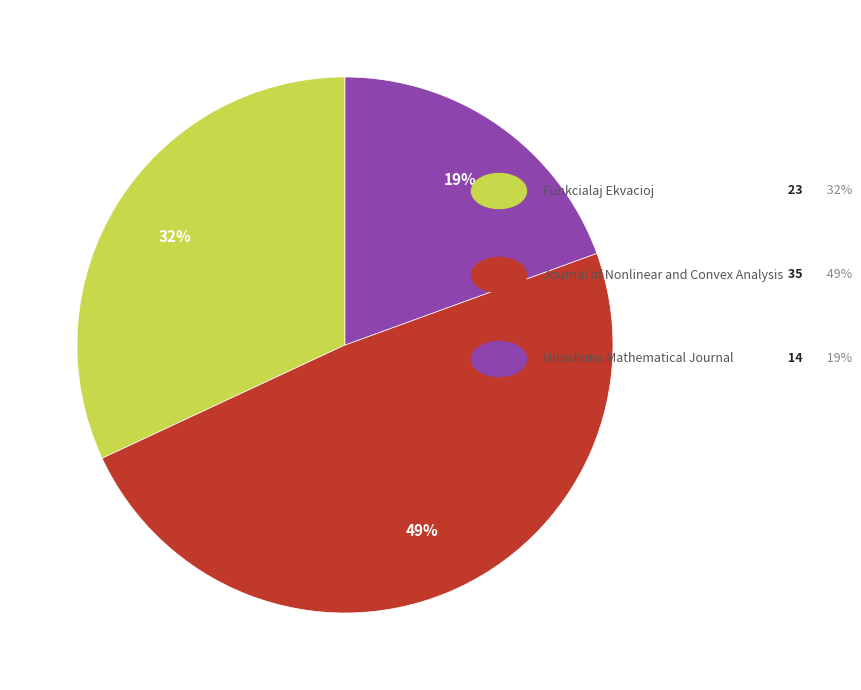

To the nearest percent, what is the average slice percentage?

33%